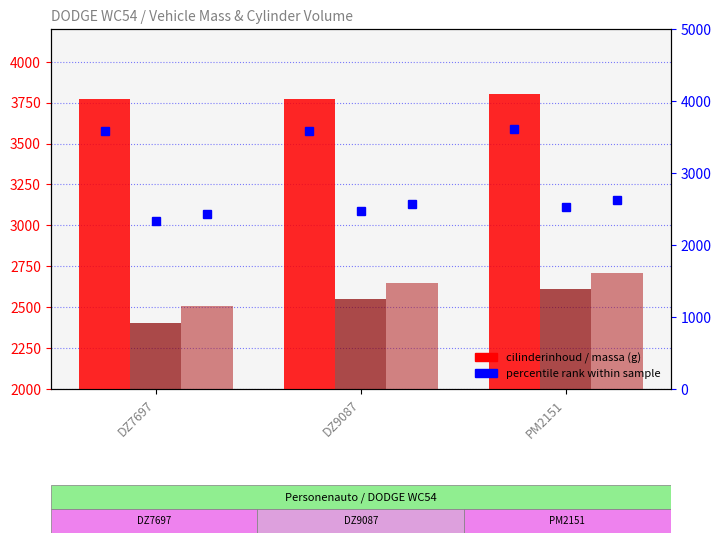

What is the average value of the massa_rijklaar series?

2622